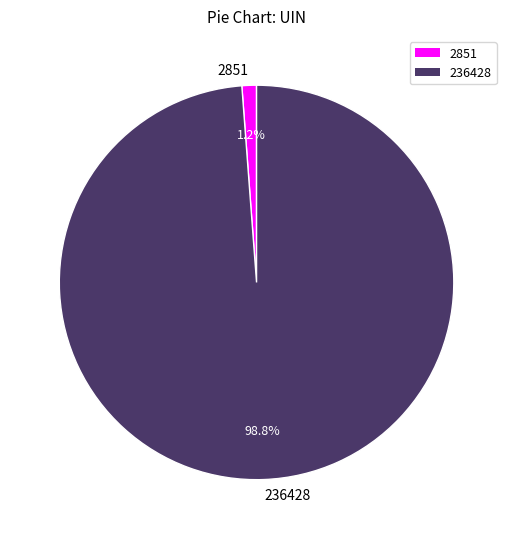

Combined, do 2851 and 236428 account for over 50%?

Yes